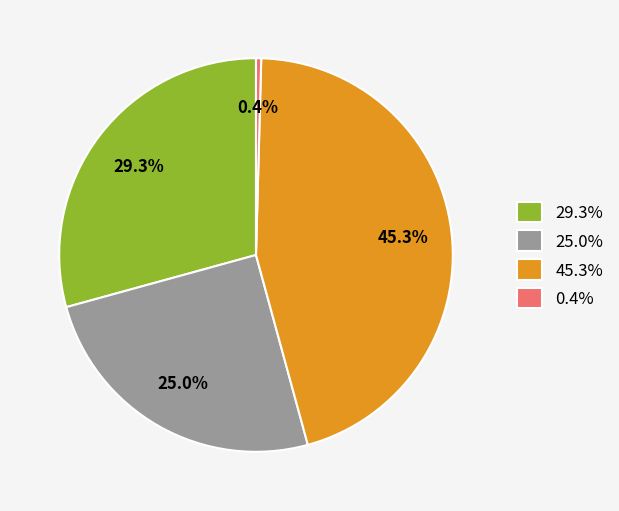

Do 0.4% and 25.0% together represent more than half of the pie?

No